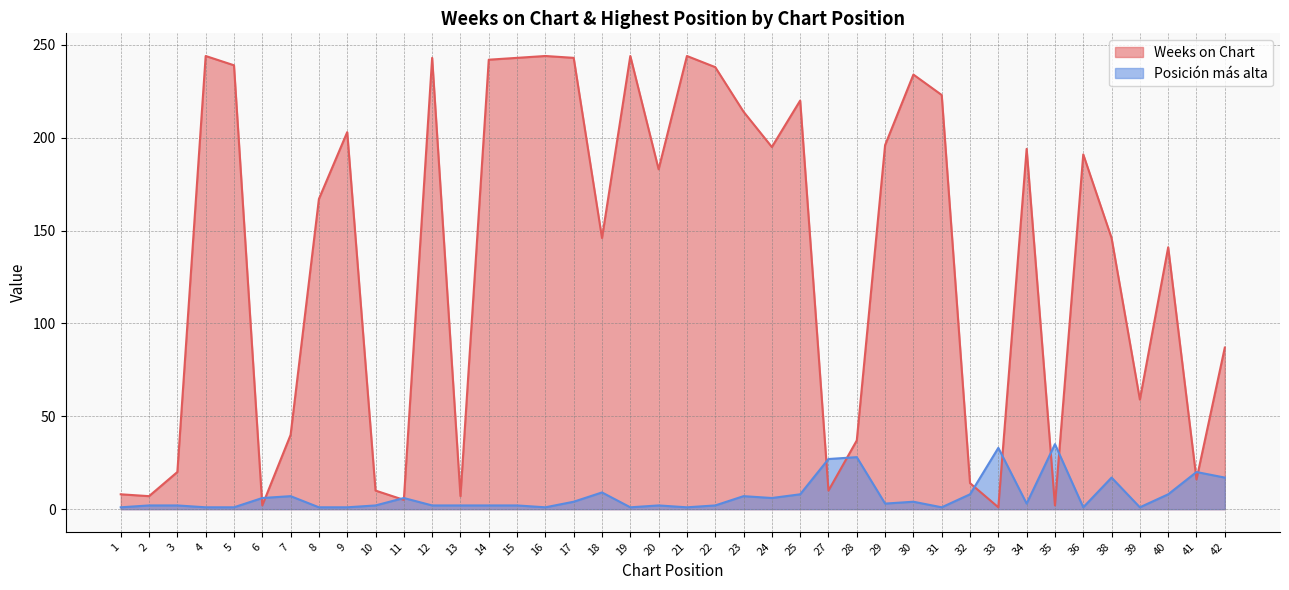

List the series in order of their overall mean, lowest first.

Posición más alta, Weeks on Chart